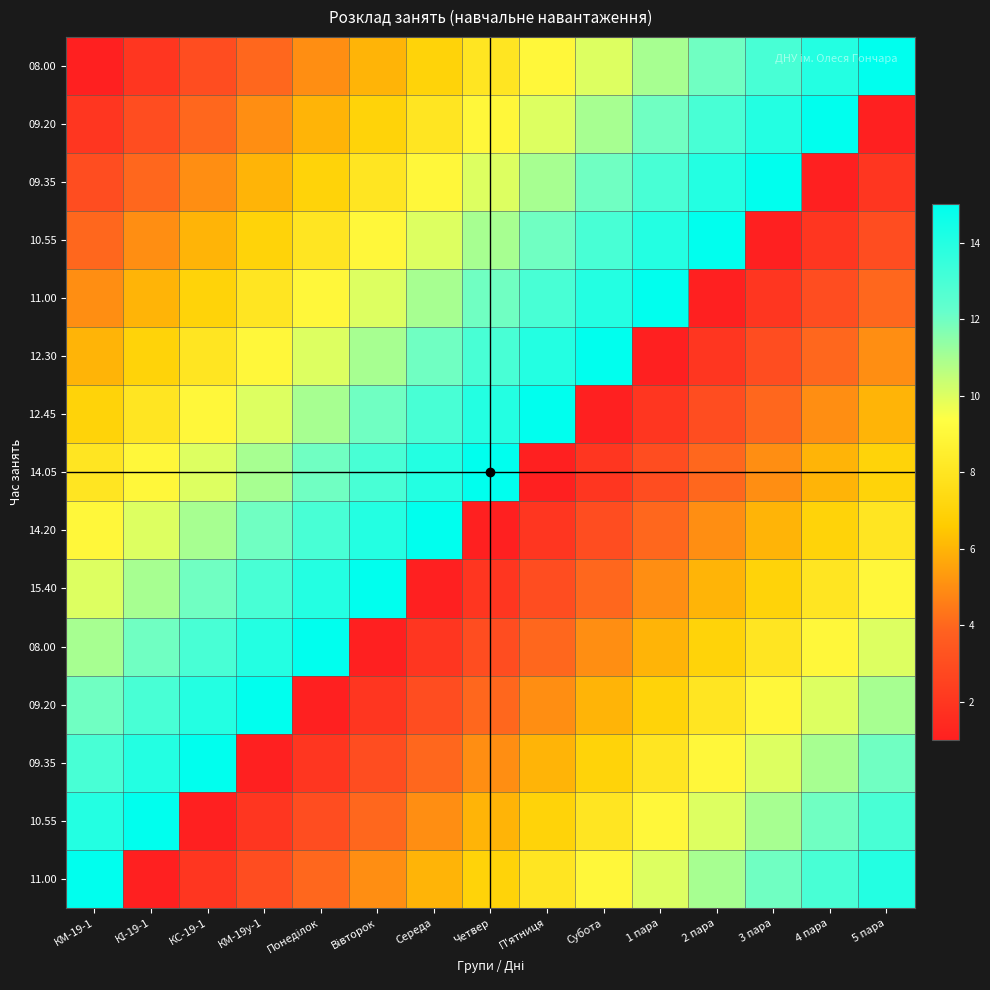

At which category is the sum across all series the highest?

КМ-19-1